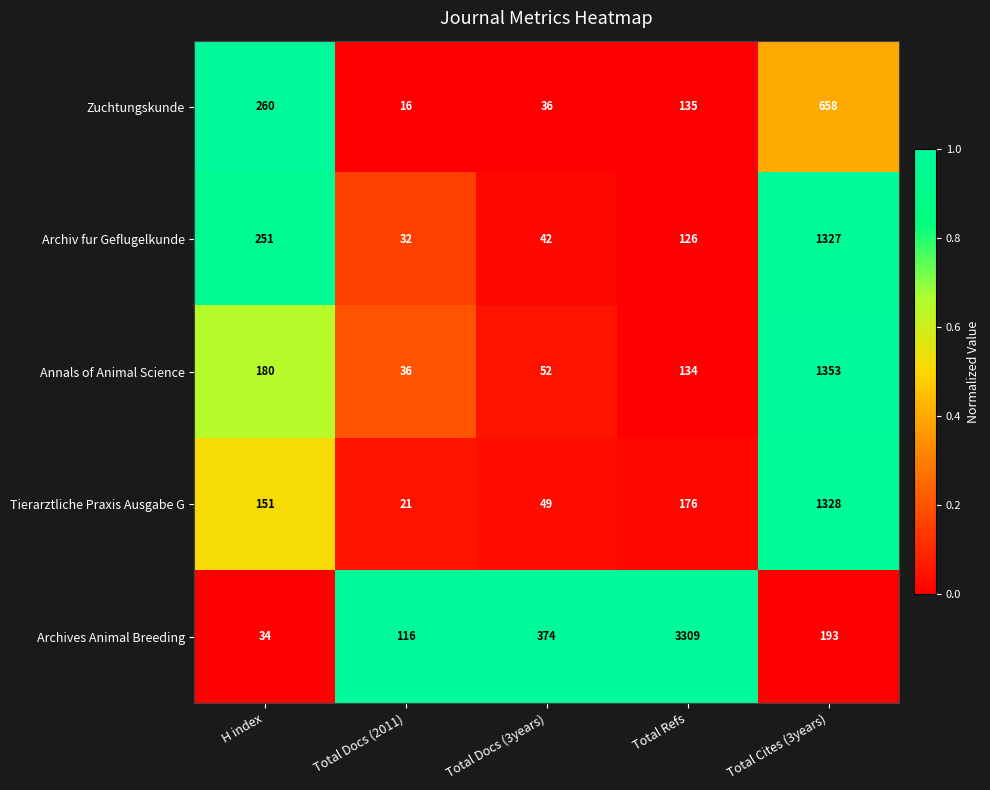

What is the sum of all Archiv fur Geflugelkunde values?

1778